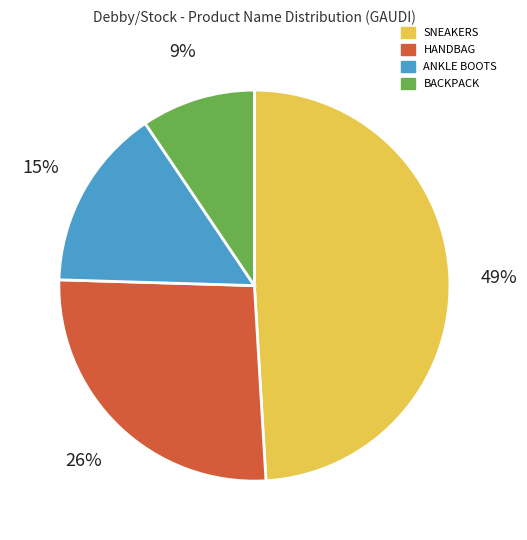

To the nearest percent, what portion does HANDBAG represent?

26%